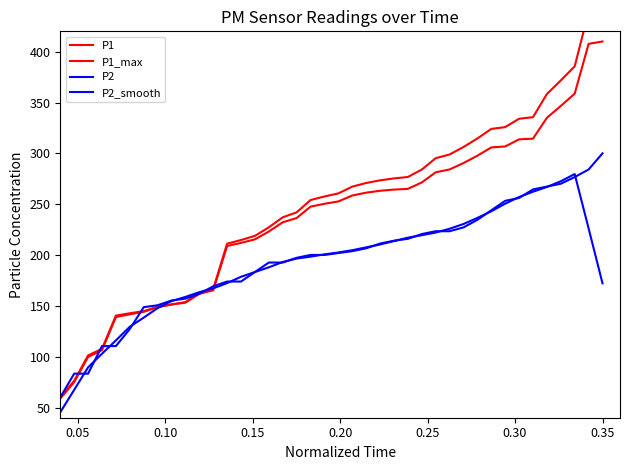

Is it true that P1 equals 431.7 at 30?

False